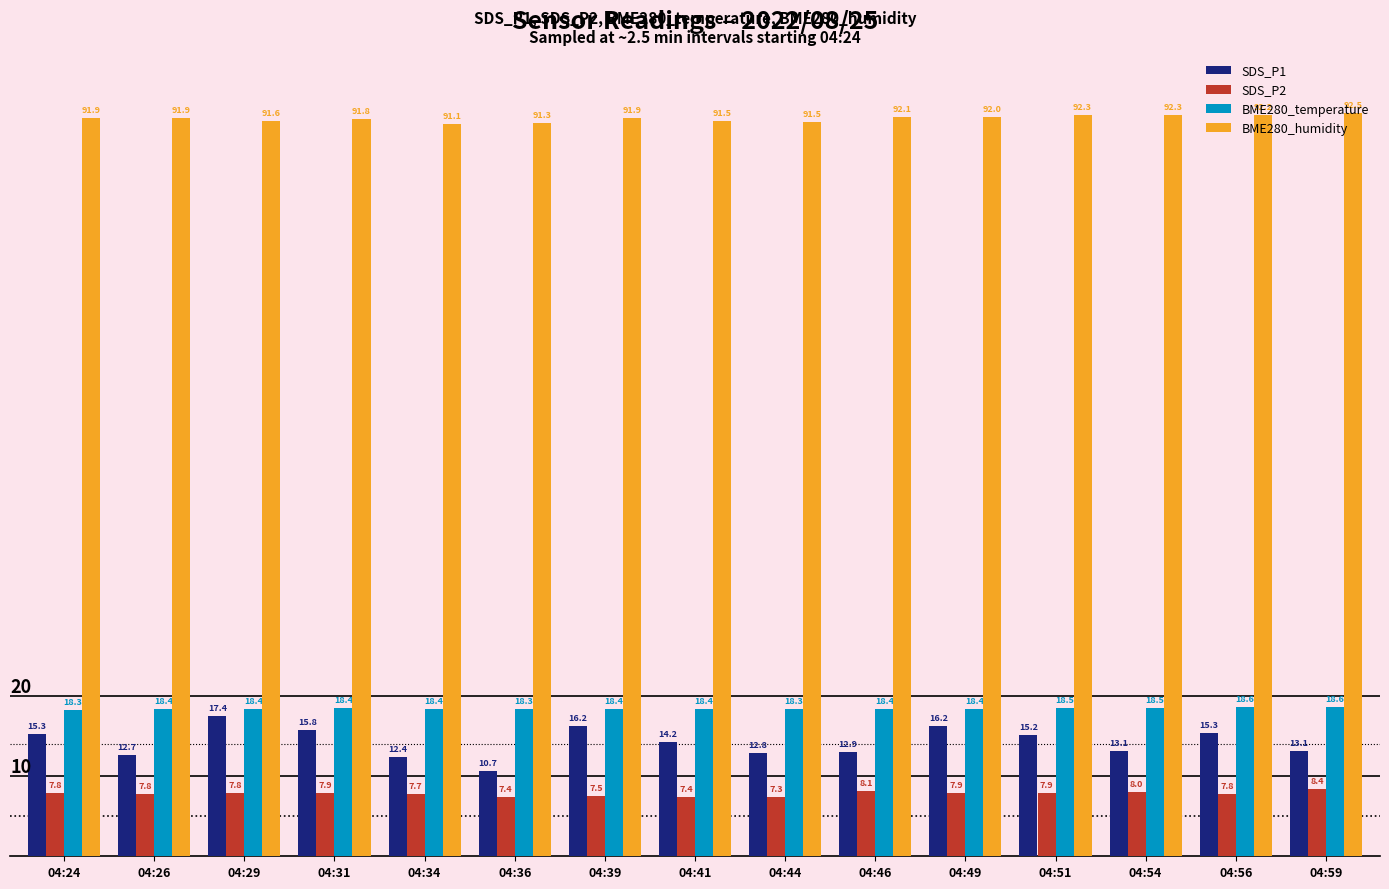

Count the number of data series in this chart.

4